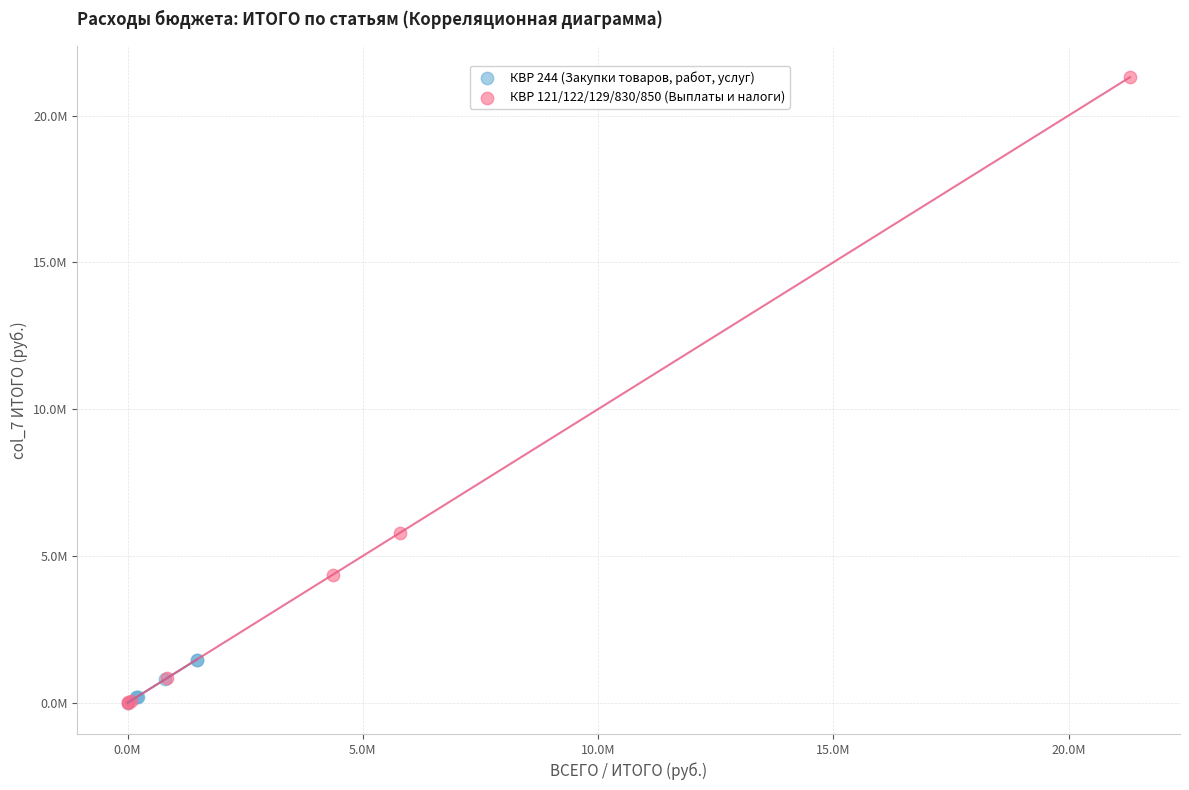

Which series has the largest Y range (max minus min)?

КВР 121/122/129/830/850 (Выплаты и налоги)